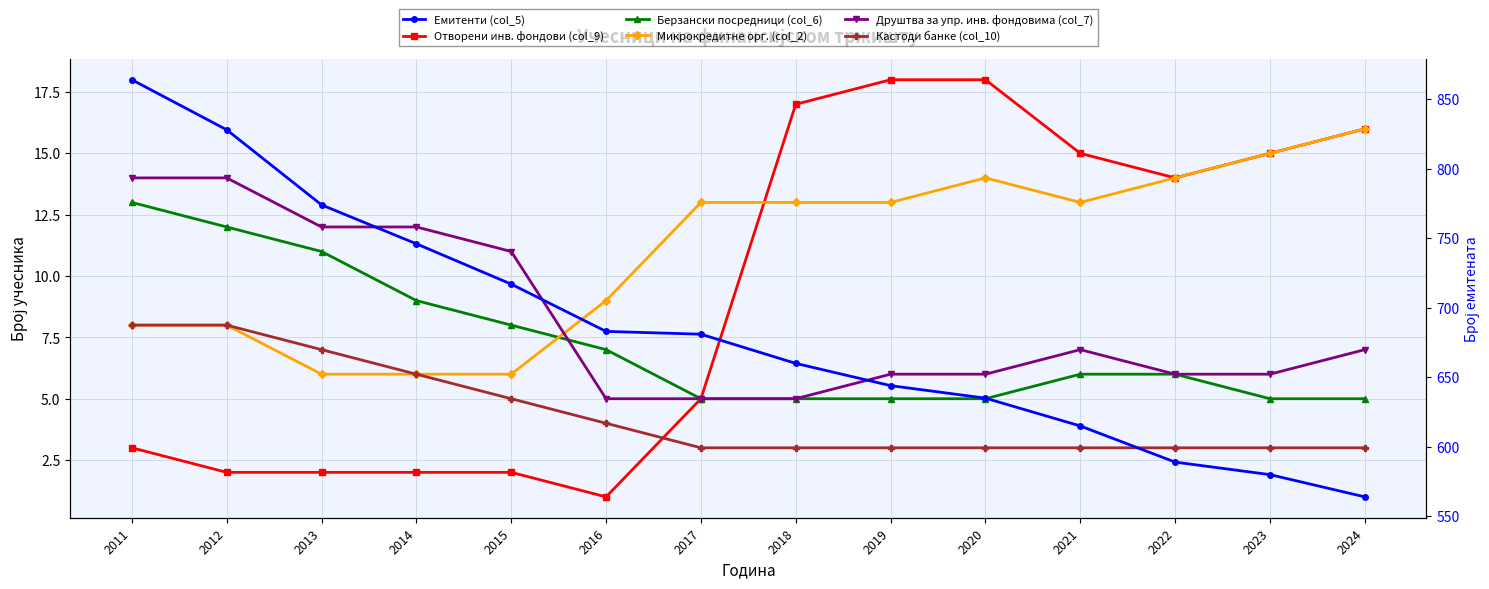

What are all the series names shown in the legend?

Отворени инв. фондови (col_9), Берзански посредници (col_6), Микрокредитне орг. (col_2), Друштва за упр. инв. фондовима (col_7), Кастоди банке (col_10), Емитенти (col_5)